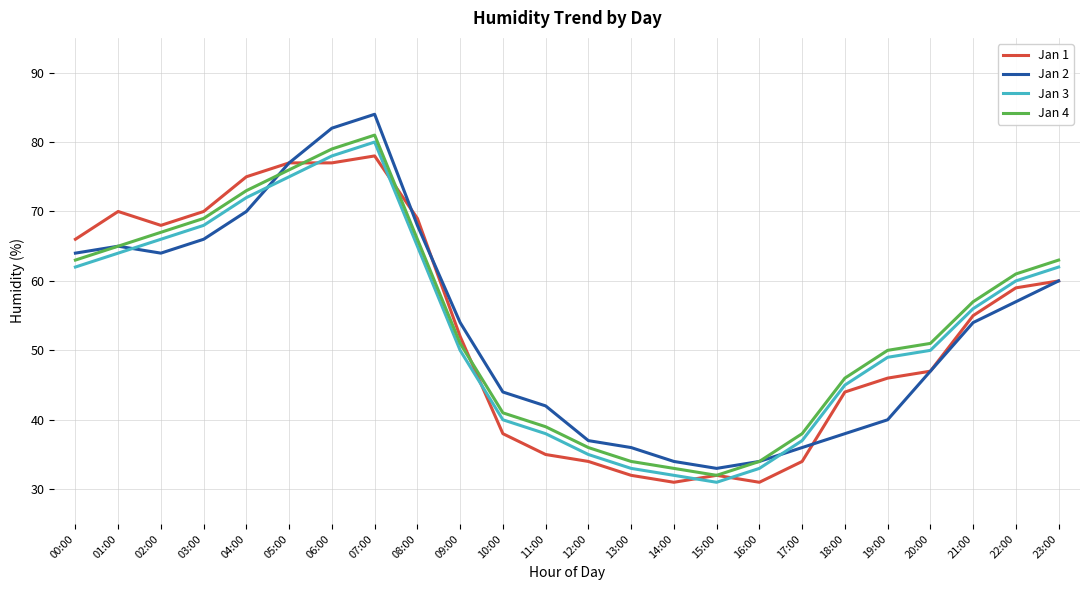

What is the difference between the Jan 1 values at 09:00 and 00:00?

14